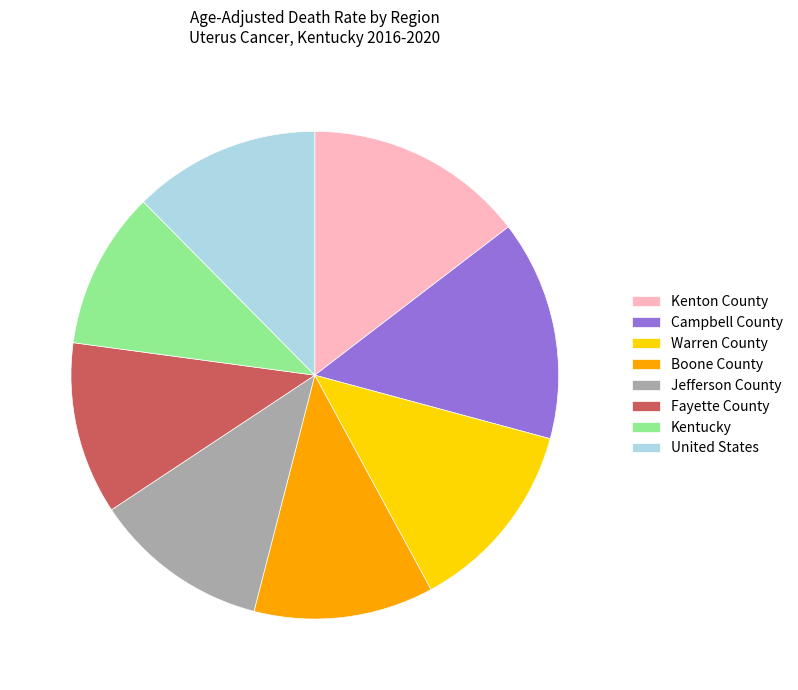

Combined, do Jefferson County and Campbell County account for over 50%?

No